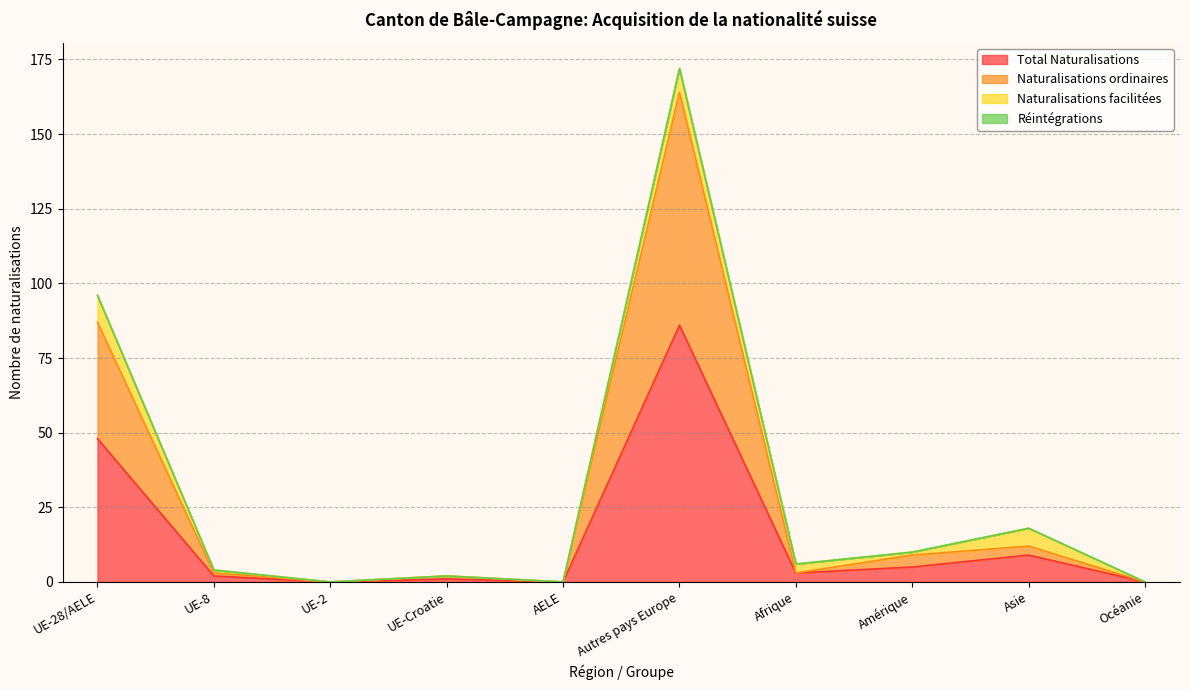

Which has a higher value, UE-28/AELE or UE-2?

UE-28/AELE